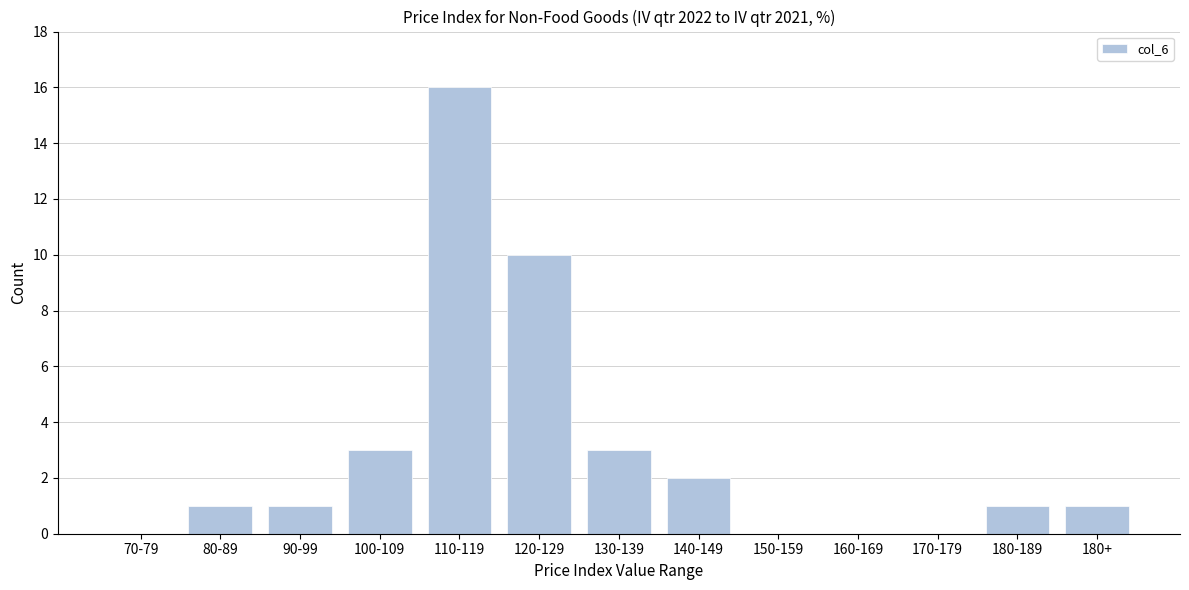

Reading left to right, transcribe all the data shown in this chart.

70-79=0	80-89=1	90-99=1	100-109=3	110-119=16	120-129=10	130-139=3	140-149=2	150-159=0	160-169=0	170-179=0	180-189=1	180+=1